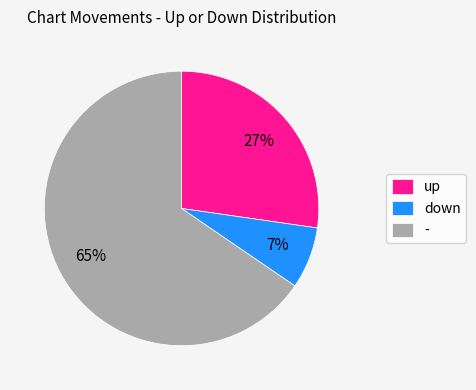

Count the number of slices in the pie.

3